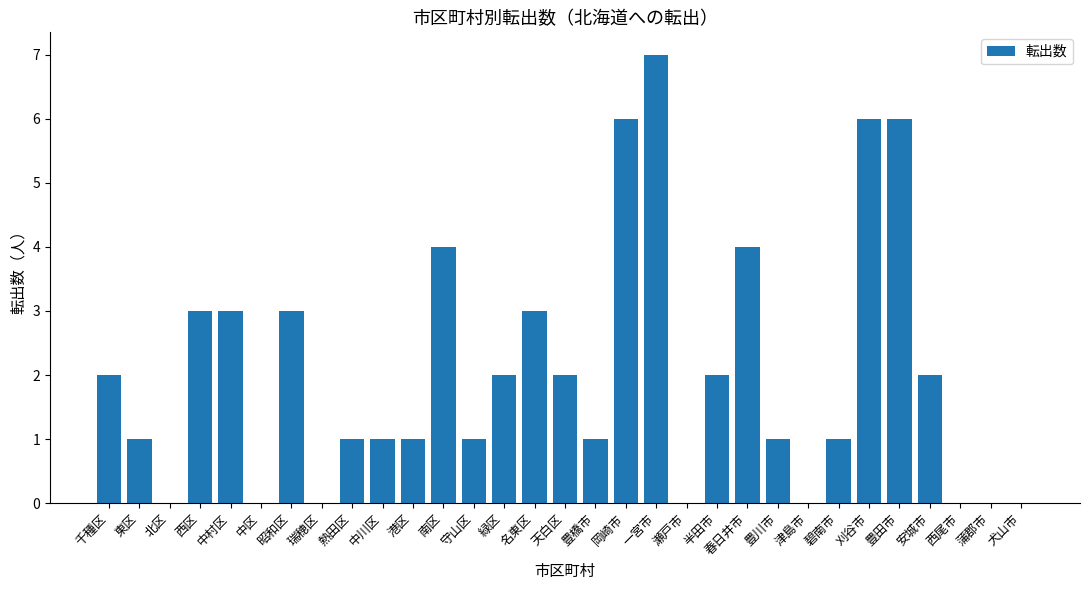

What is the maximum value shown in the chart?

7